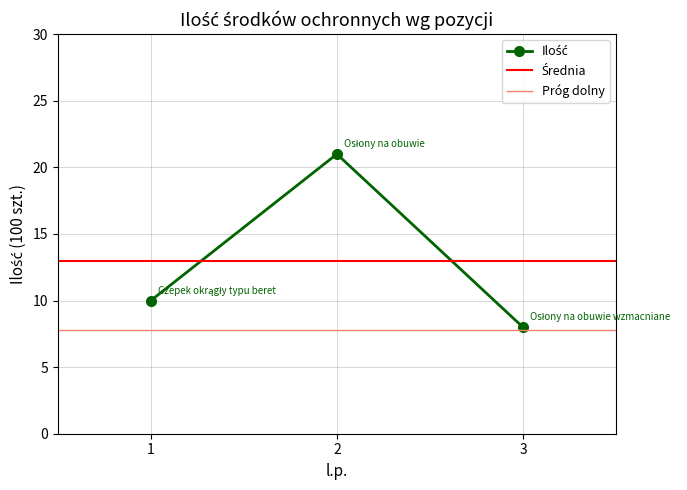

What is the value of the 3rd point from the left?

8